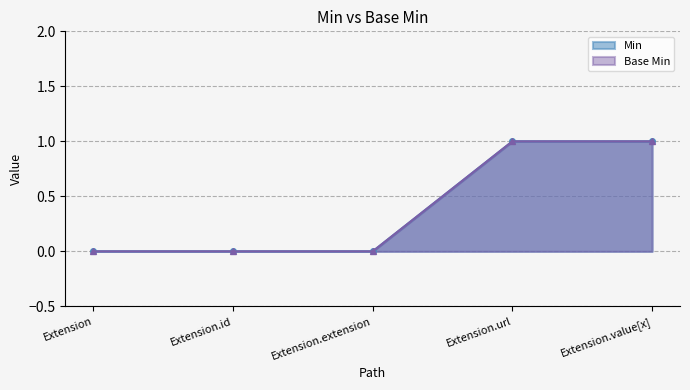

List the series in order of their peak value, lowest first.

Min, Base Min